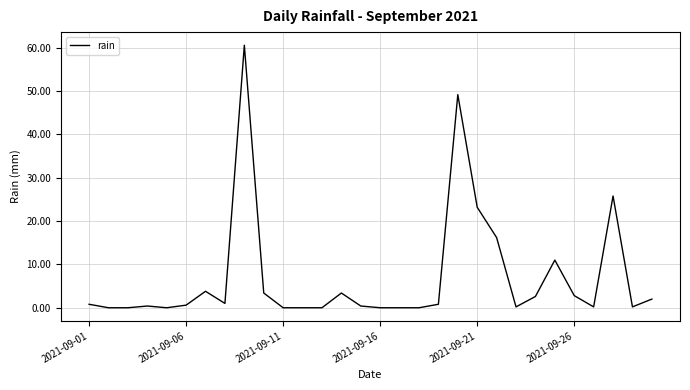

What is the maximum value shown in the chart?

60.6